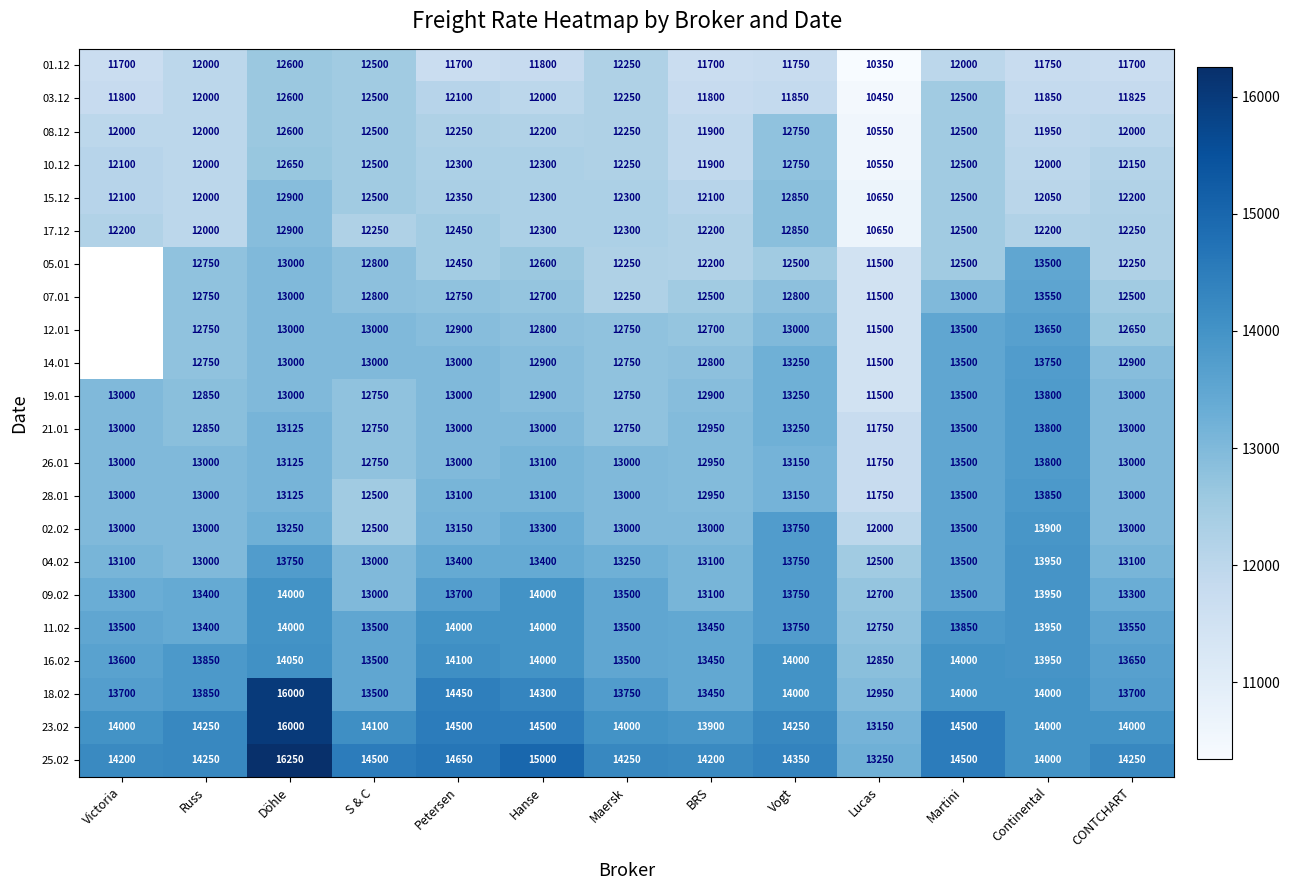

At which category is the sum across all series the highest?

Döhle